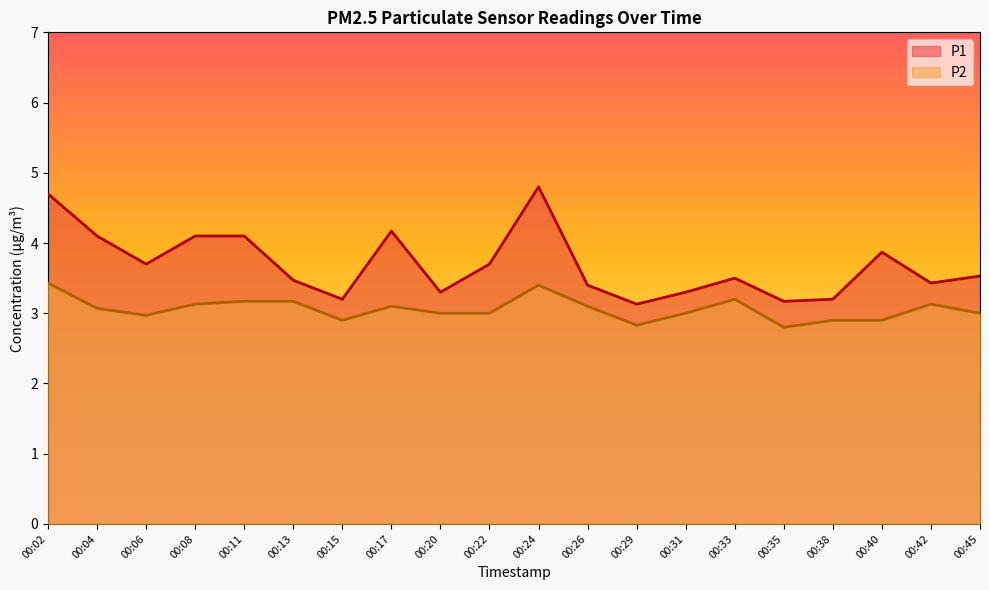

List the labels in order of P2 value, smallest first.

00:35, 00:29, 00:15, 00:38, 00:40, 00:06, 00:20, 00:22, 00:31, 00:45, 00:04, 00:17, 00:26, 00:08, 00:42, 00:11, 00:13, 00:33, 00:24, 00:02